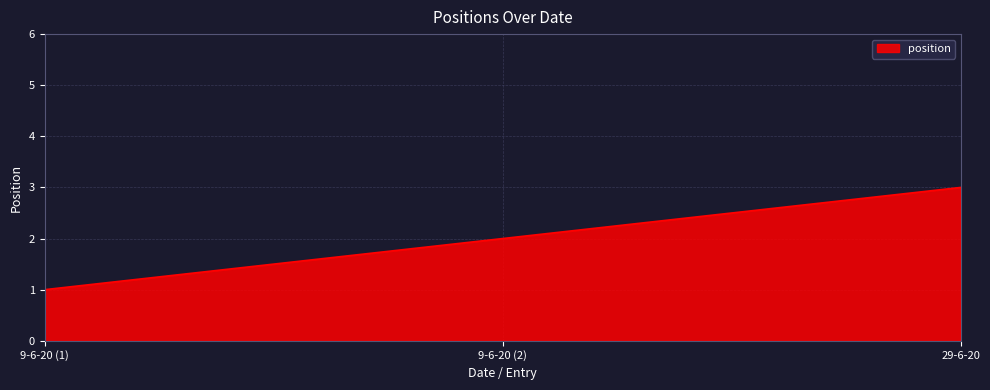

Reading left to right, what are all the values shown in this chart?

9-6-20 (1)=1	9-6-20 (2)=2	29-6-20=3